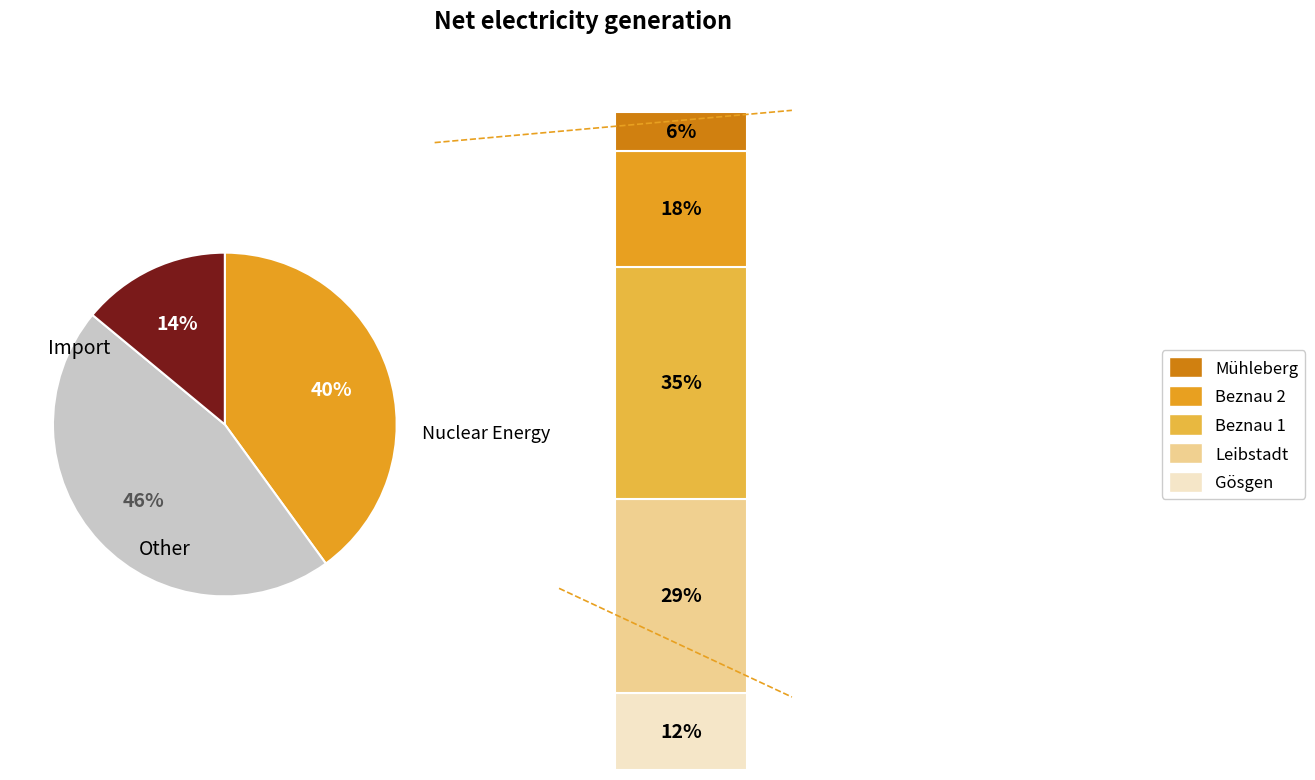

Is it true that 4 is 17% of the pie?

False